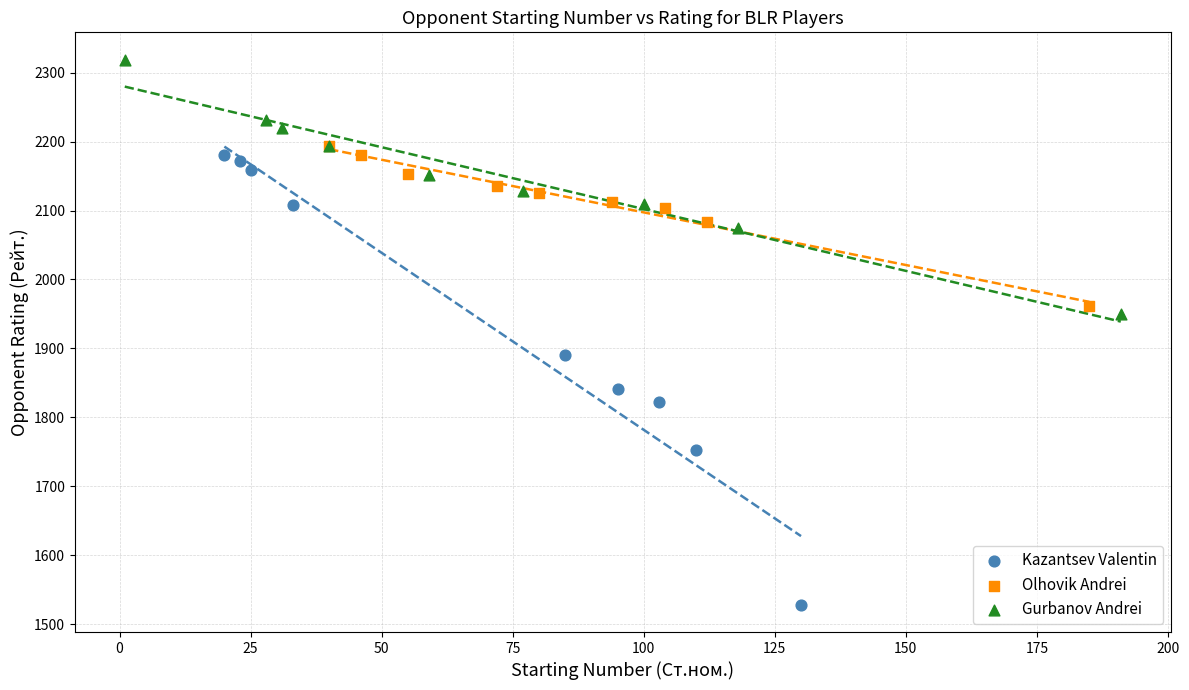

Which series reaches the maximum Y coordinate?

Gurbanov Andrei